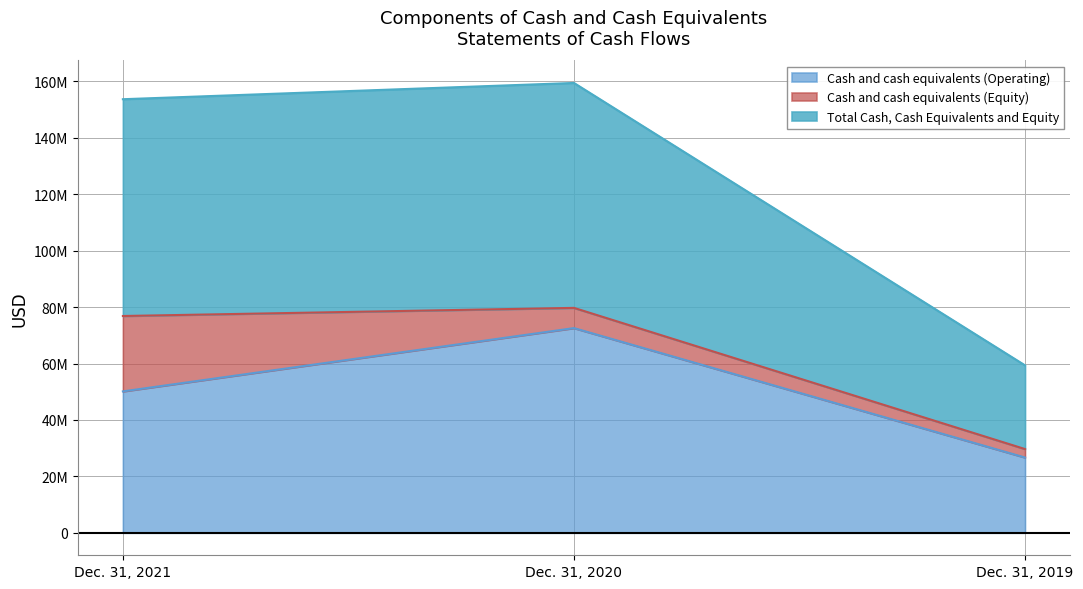

What is the value of the Total Cash, Cash Equivalents and Equity point at the 3rd from the left?

29675052